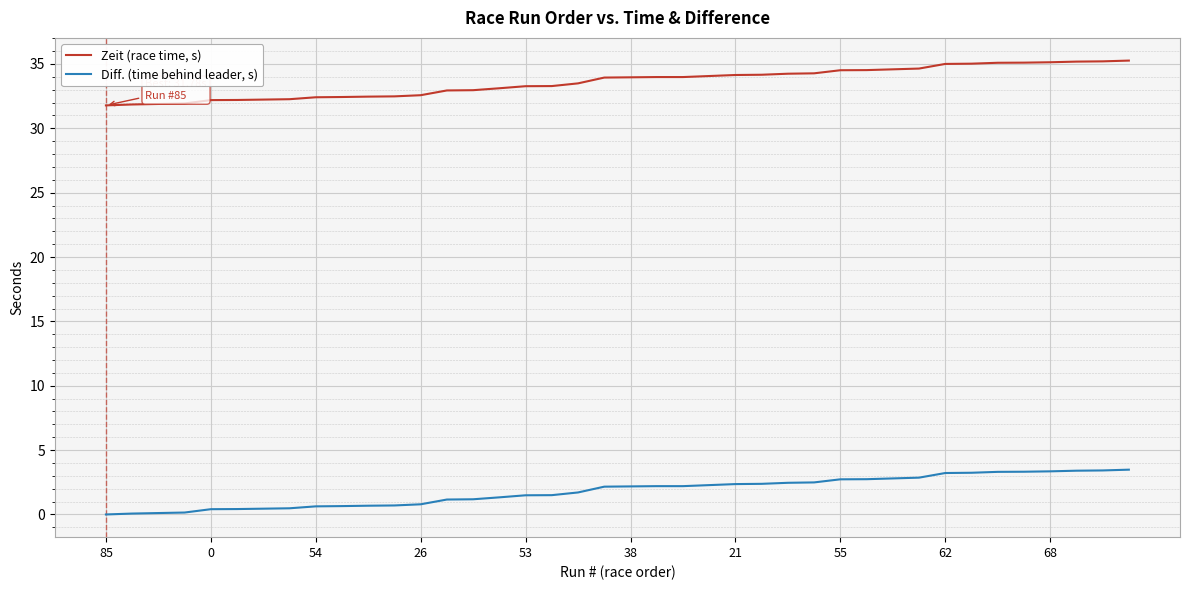

Which series has the largest total across all categories?

Zeit (race time, s)